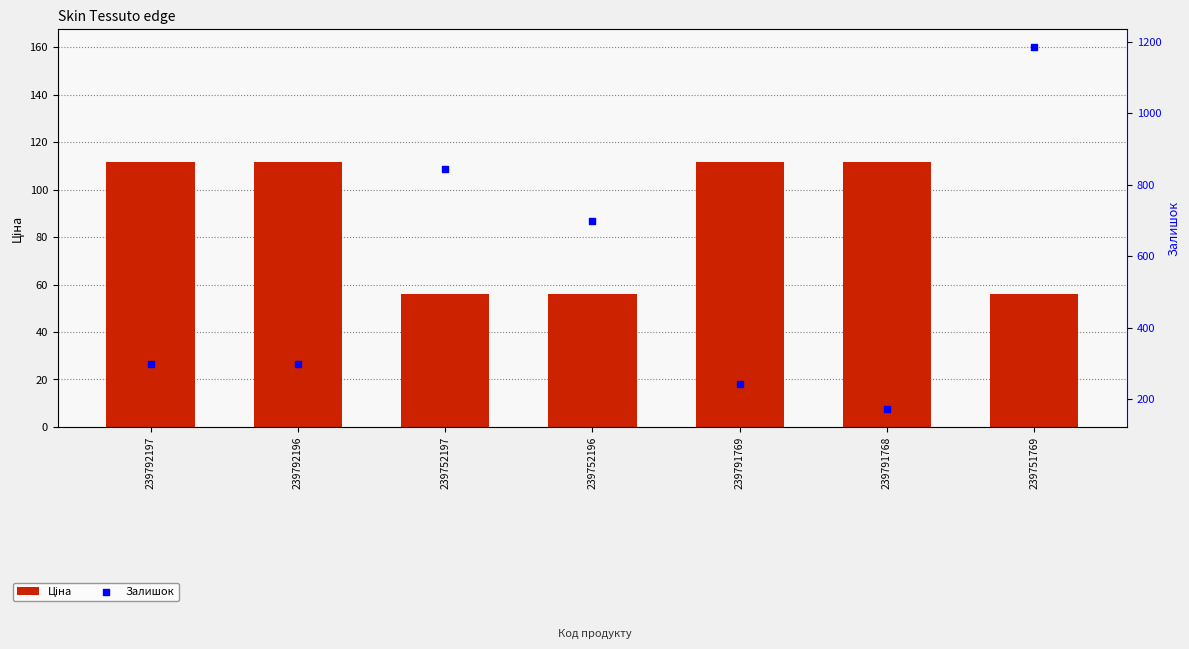

At how many categories does at least one series exceed 1085?

1